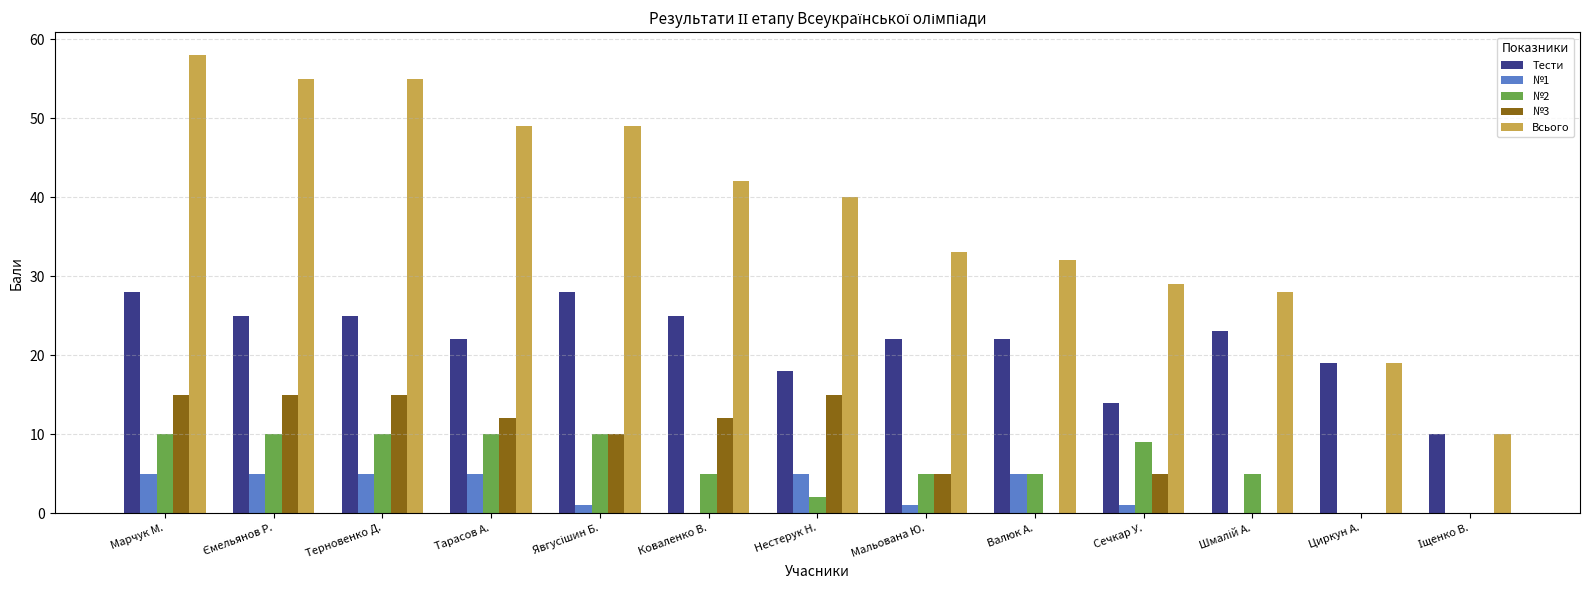

What value does the Тести series have at Циркун А.?

19